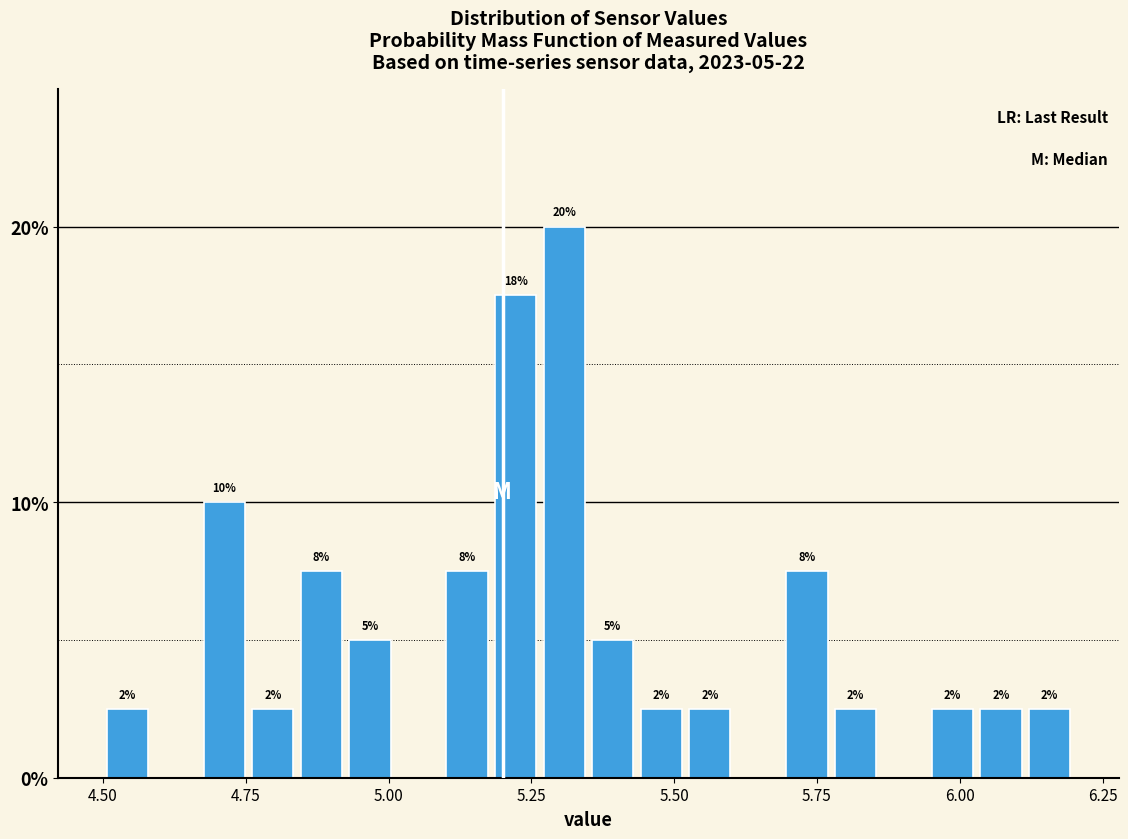

Around what value on the x-axis is the tallest bar? Give the approximate position of its centre, as read against the axis.

5.30